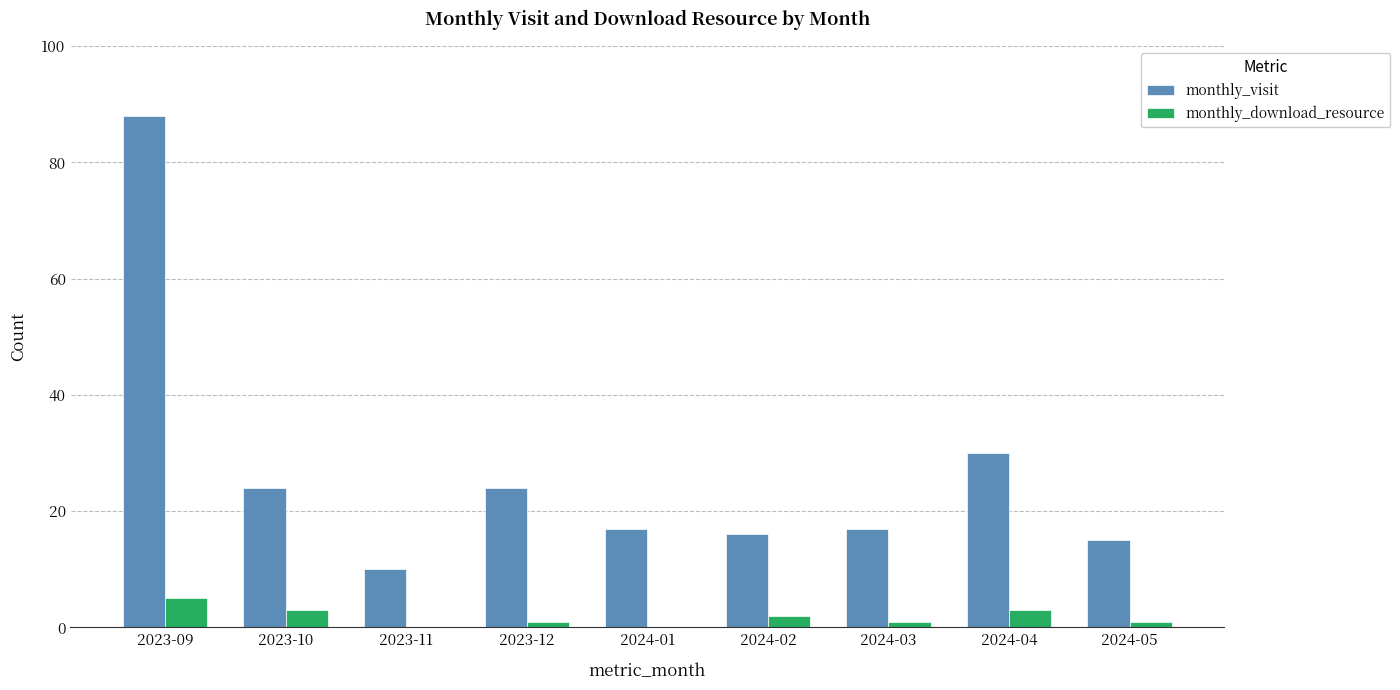

What is the highest value of the monthly_download_resource series?

5